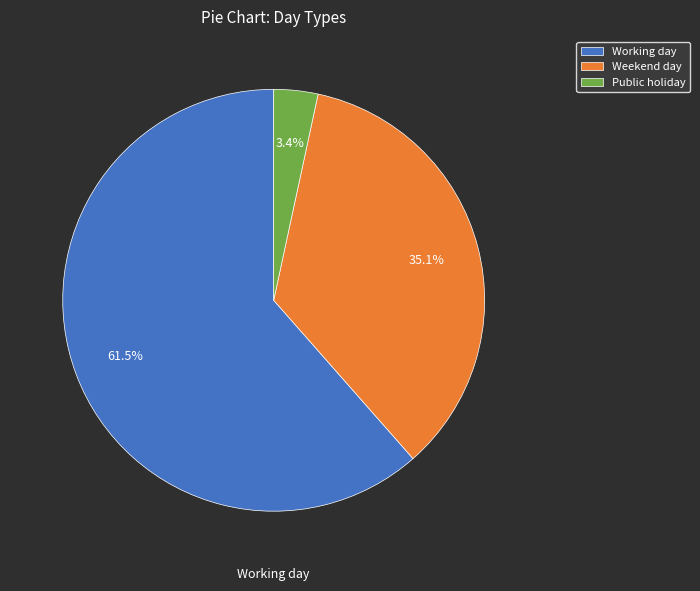

True or false: Public holiday accounts for 3% of the total.

True